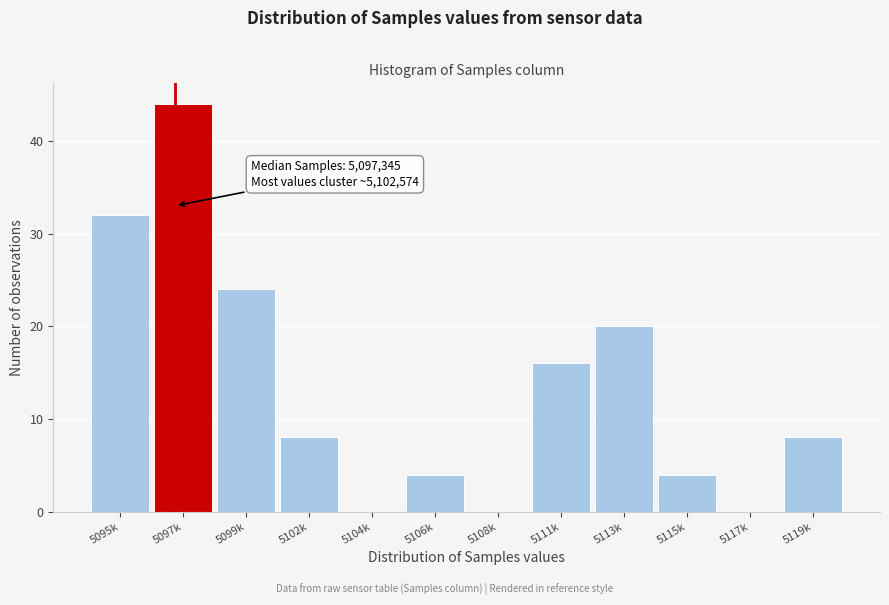

Reading left to right, what are all the values shown in this chart?

5095k=32	5097k=44	5099k=24	5102k=8	5104k=0	5106k=4	5108k=0	5111k=16	5113k=20	5115k=4	5117k=0	5119k=8